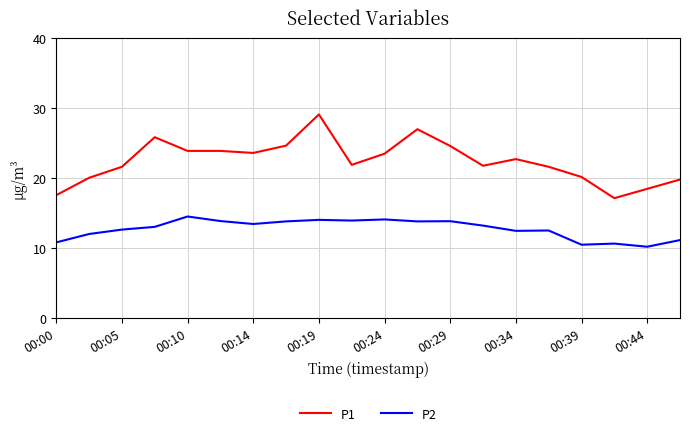

List the series in order of their overall mean, highest first.

P1, P2